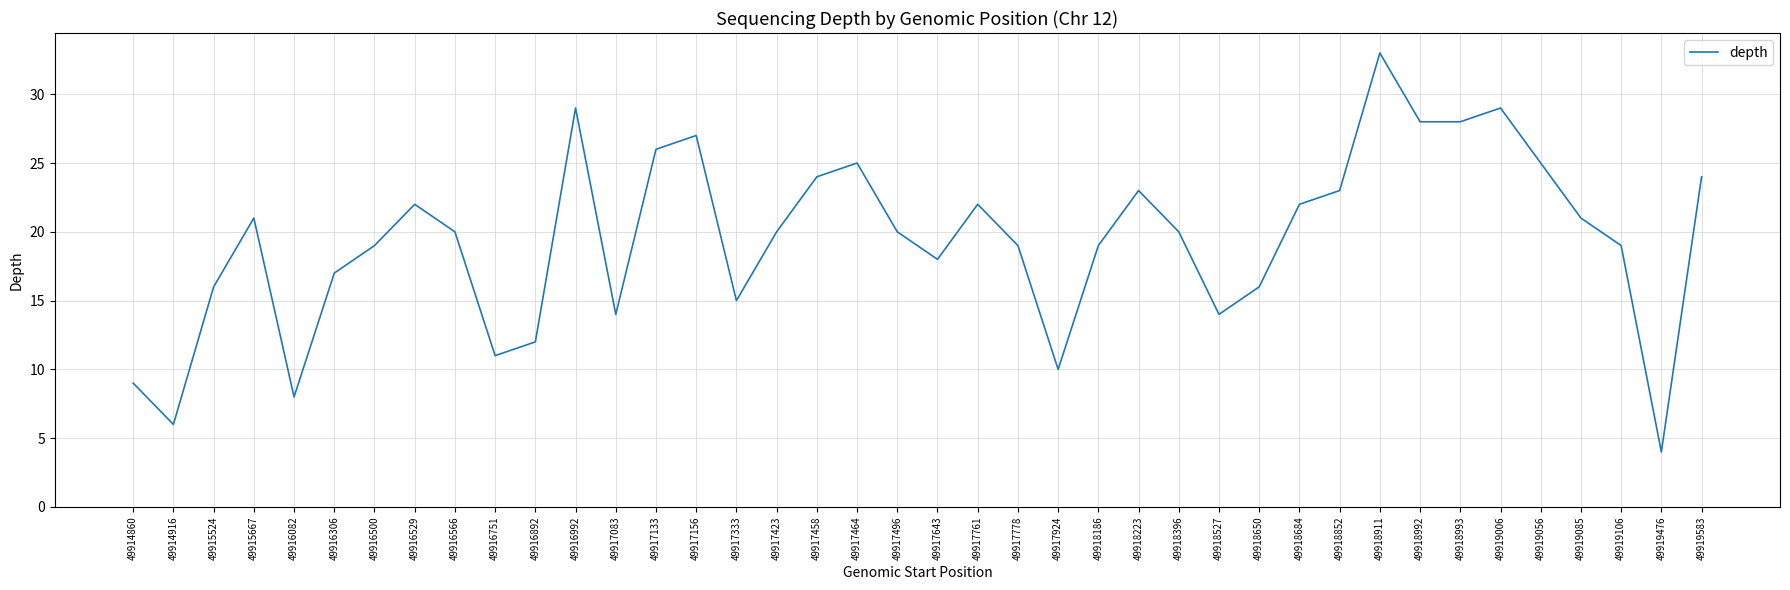

Which category has the highest value across all series?

49918911